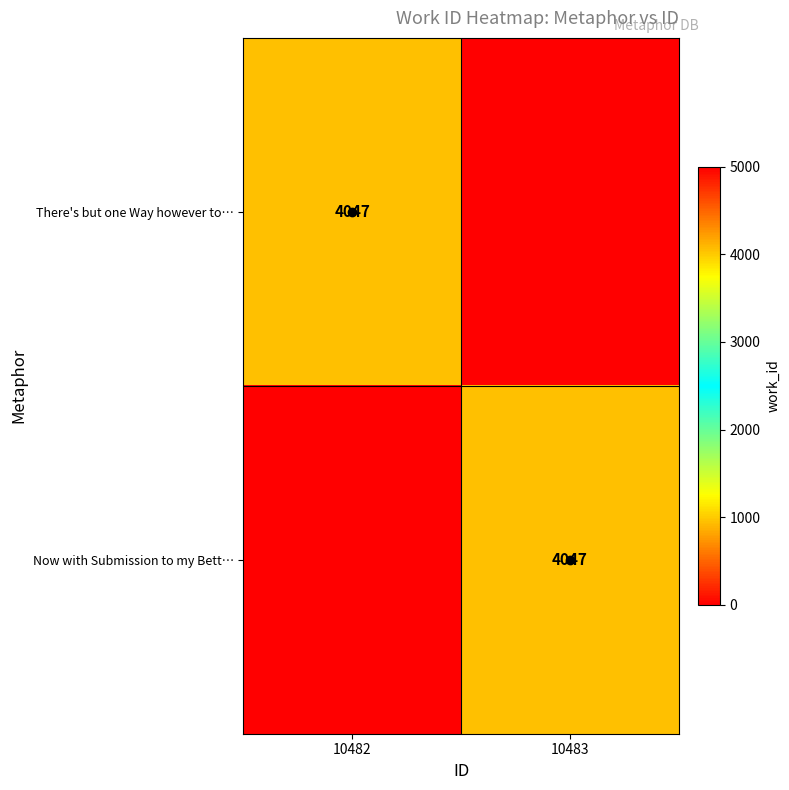

Count the There's but one Way however to… values in the range 0 to 4047.

2